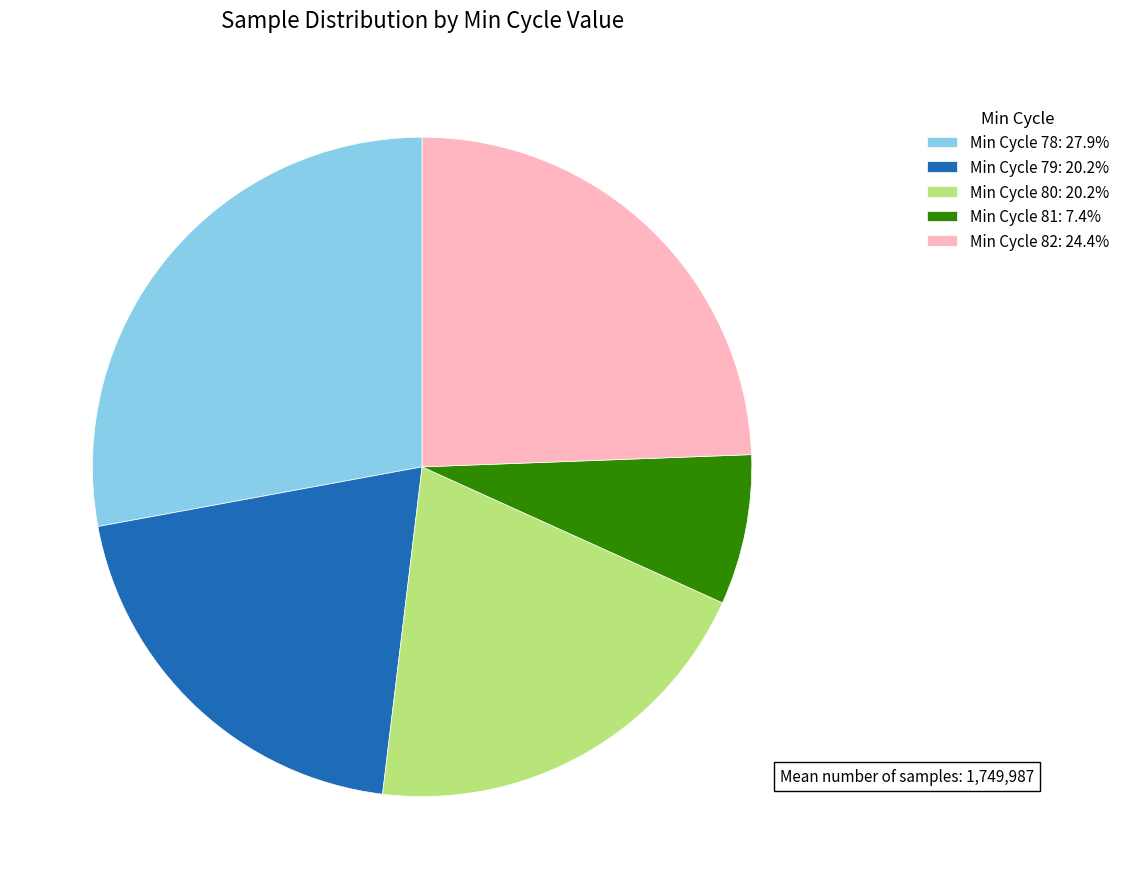

How many segments does this pie chart have?

5